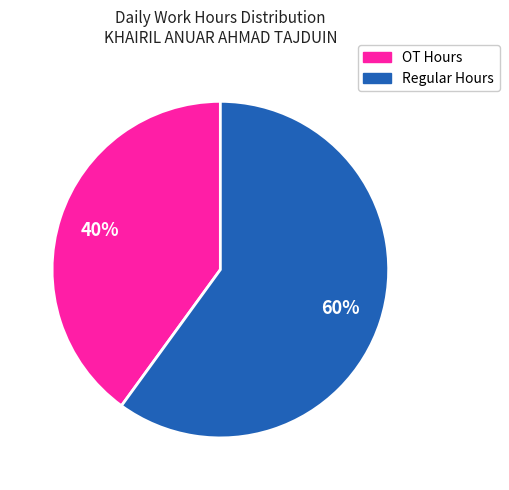

Is the sum of OT Hours and Regular Hours greater than half?

Yes